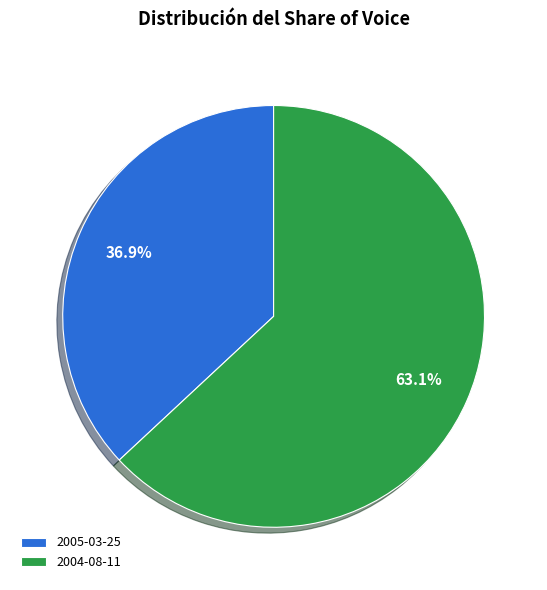

To the nearest percent, what is the difference between the largest and smallest slice percentages?

26%